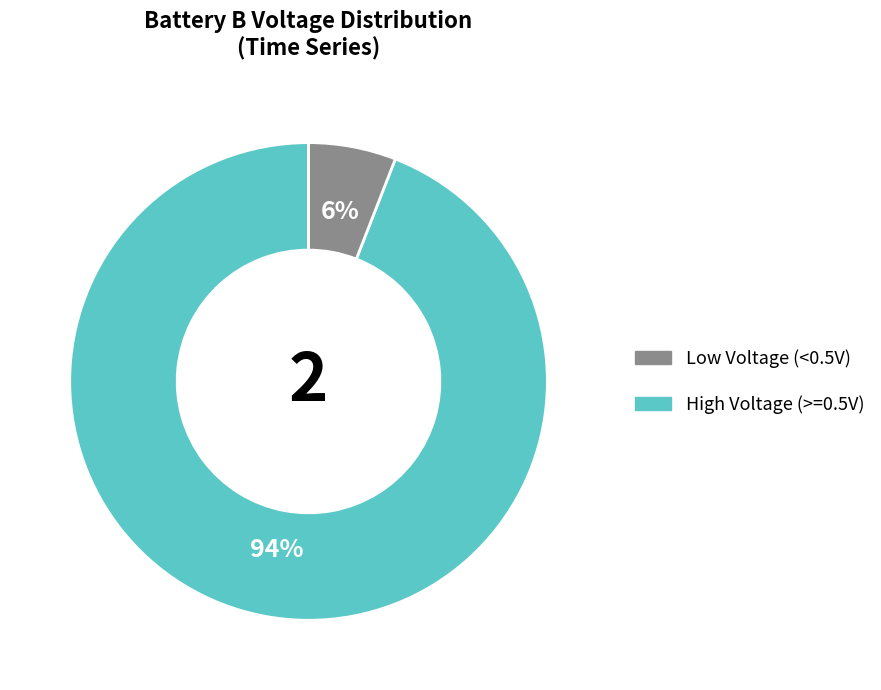

To the nearest percent, what is the difference between the largest and smallest slice percentages?

88%